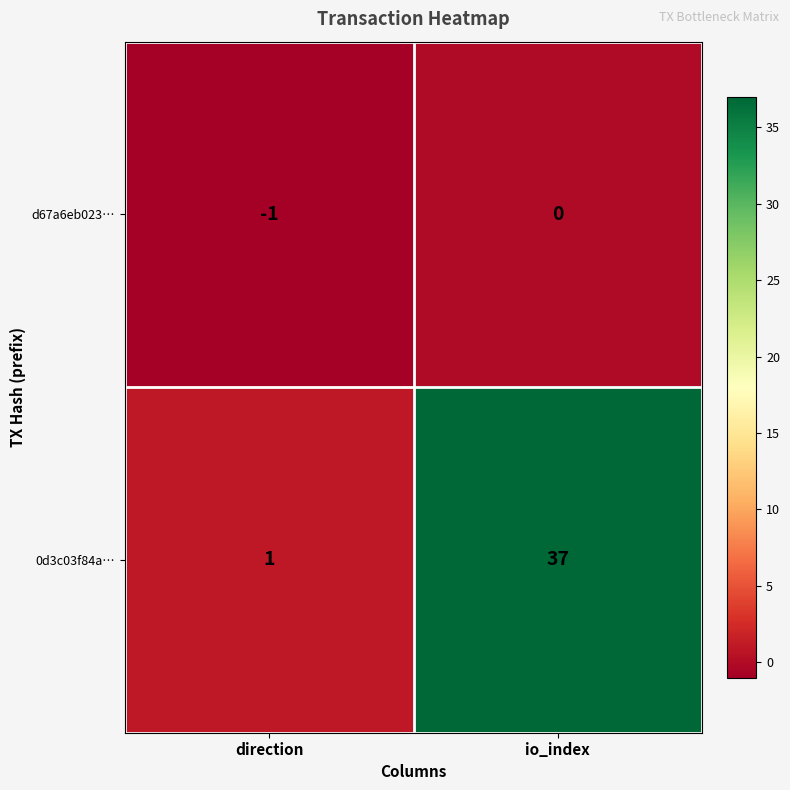

Which series has the largest total across all categories?

0d3c03f84a…